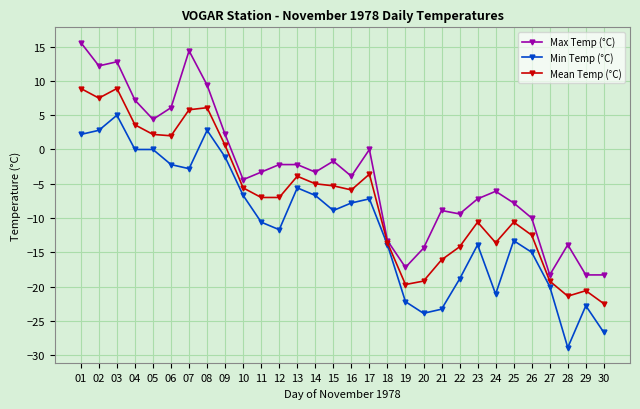

List the series in order of their overall mean, highest first.

Max Temp (°C), Mean Temp (°C), Min Temp (°C)